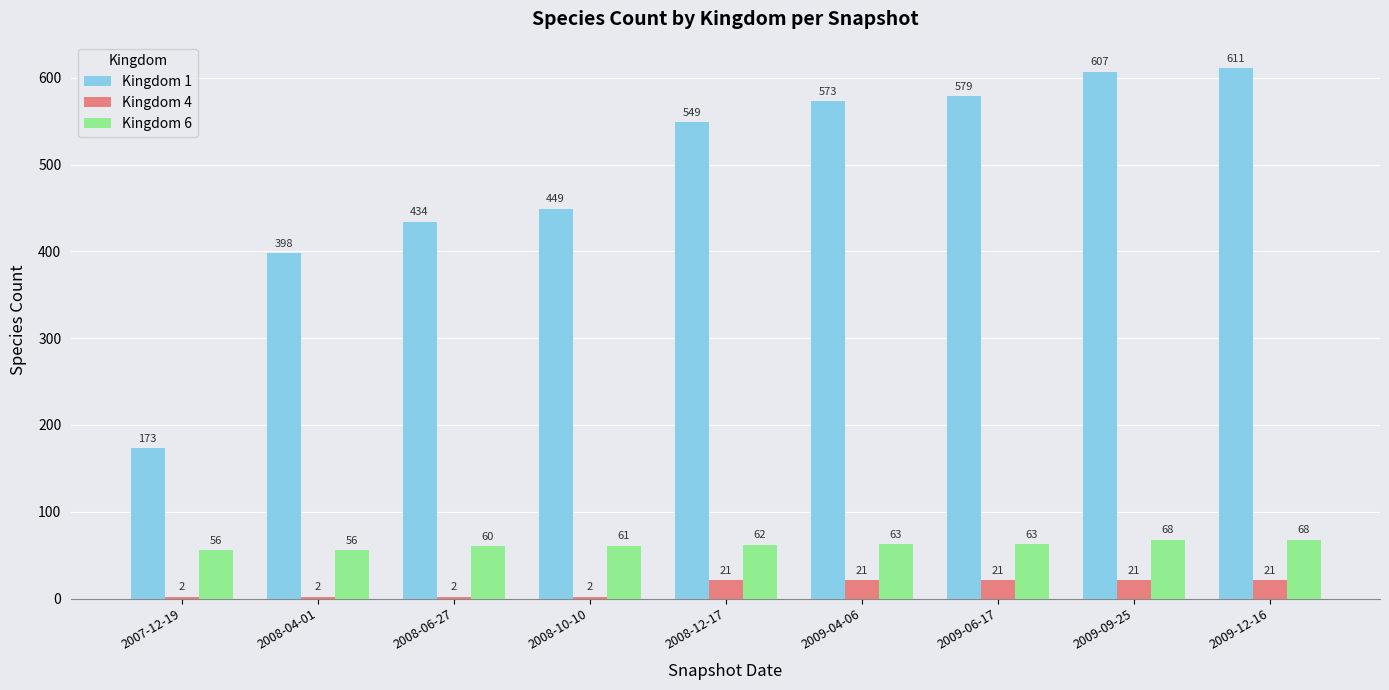

At which category is the sum across all series the highest?

2009-12-16